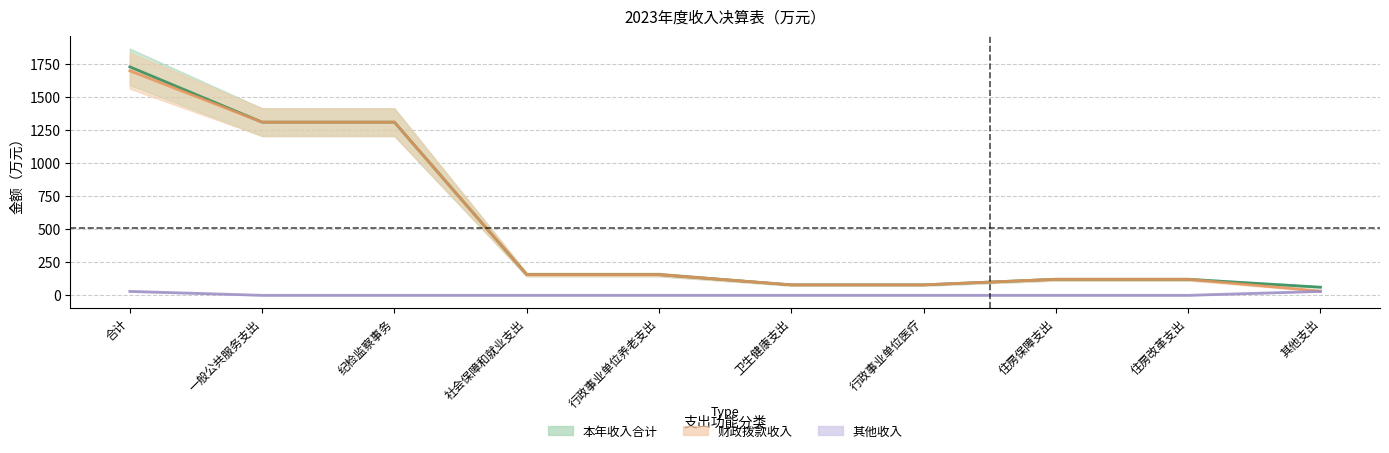

The 财政拨款收入 series shows 156.6 at 行政事业单位养老支出. True or false?

True